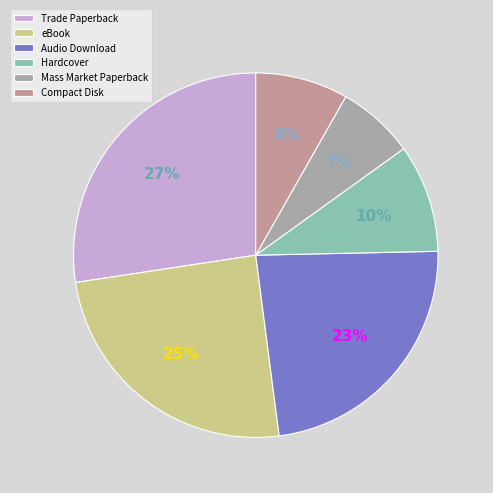

Approximately how many times larger is the value at Mass Market Paperback compared to Compact Disk?

0.8